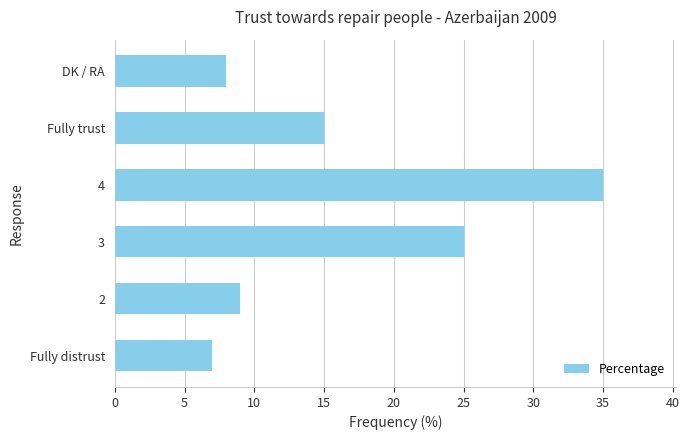

At which label is the value closest to 21?

3